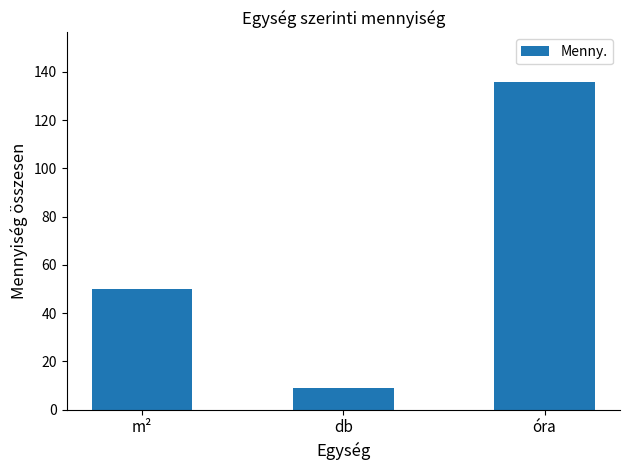

What is the smallest value displayed?

9